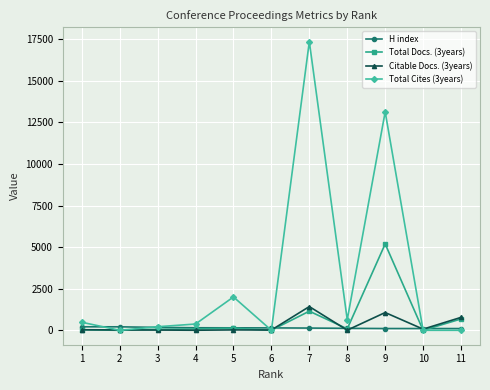

Which category has the highest value in the Citable Docs. (3years) series?

7